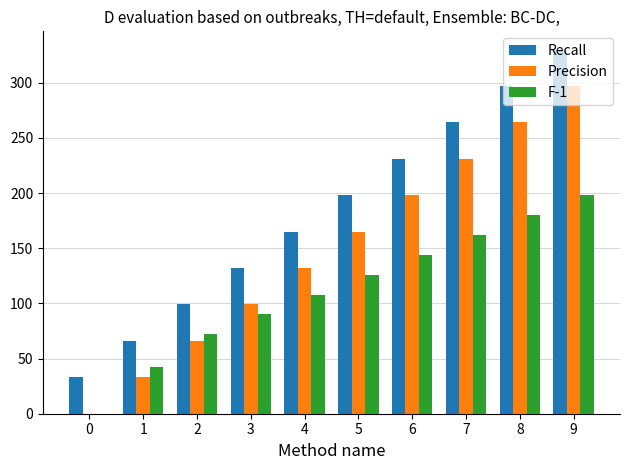

Which series has the largest total across all categories?

Recall